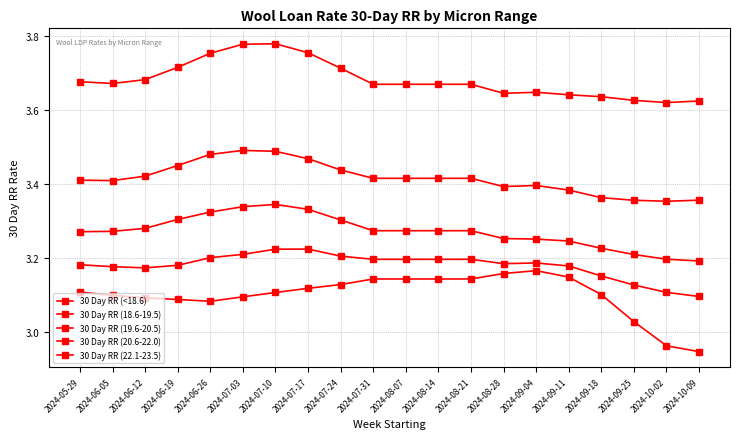

How many distinct data groups are displayed?

5